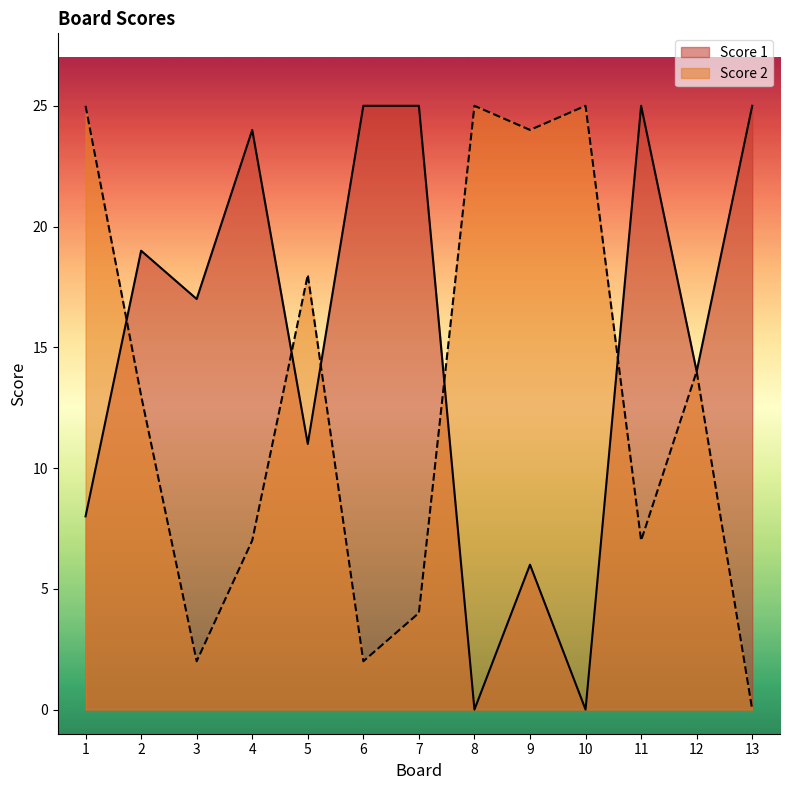

Which series has the widest spread of values?

Score 1